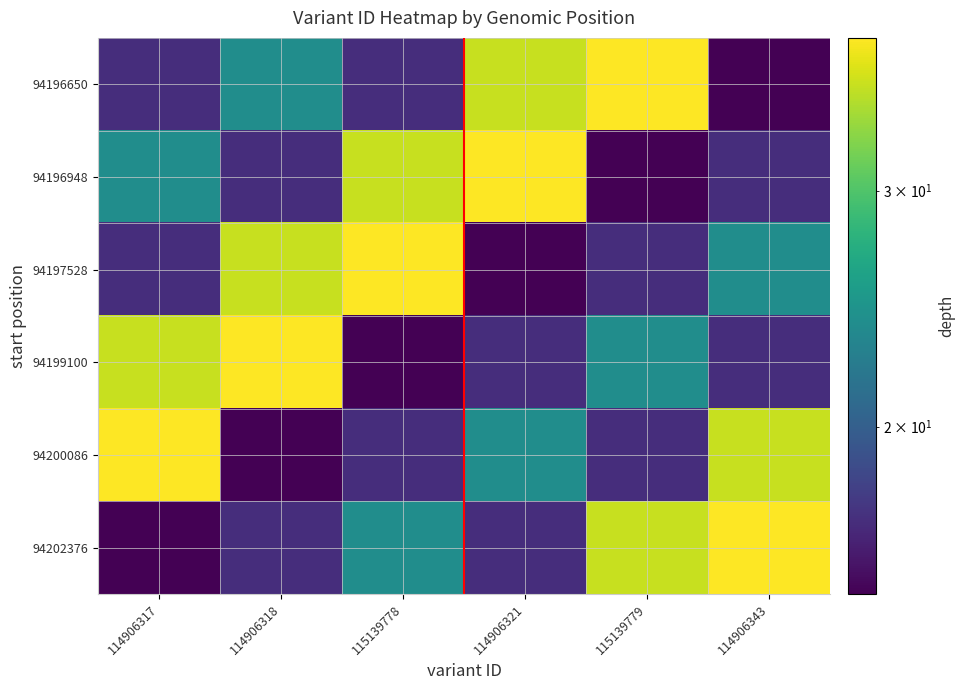

Which series changed the most between 114906317 and 115139779?

94196650